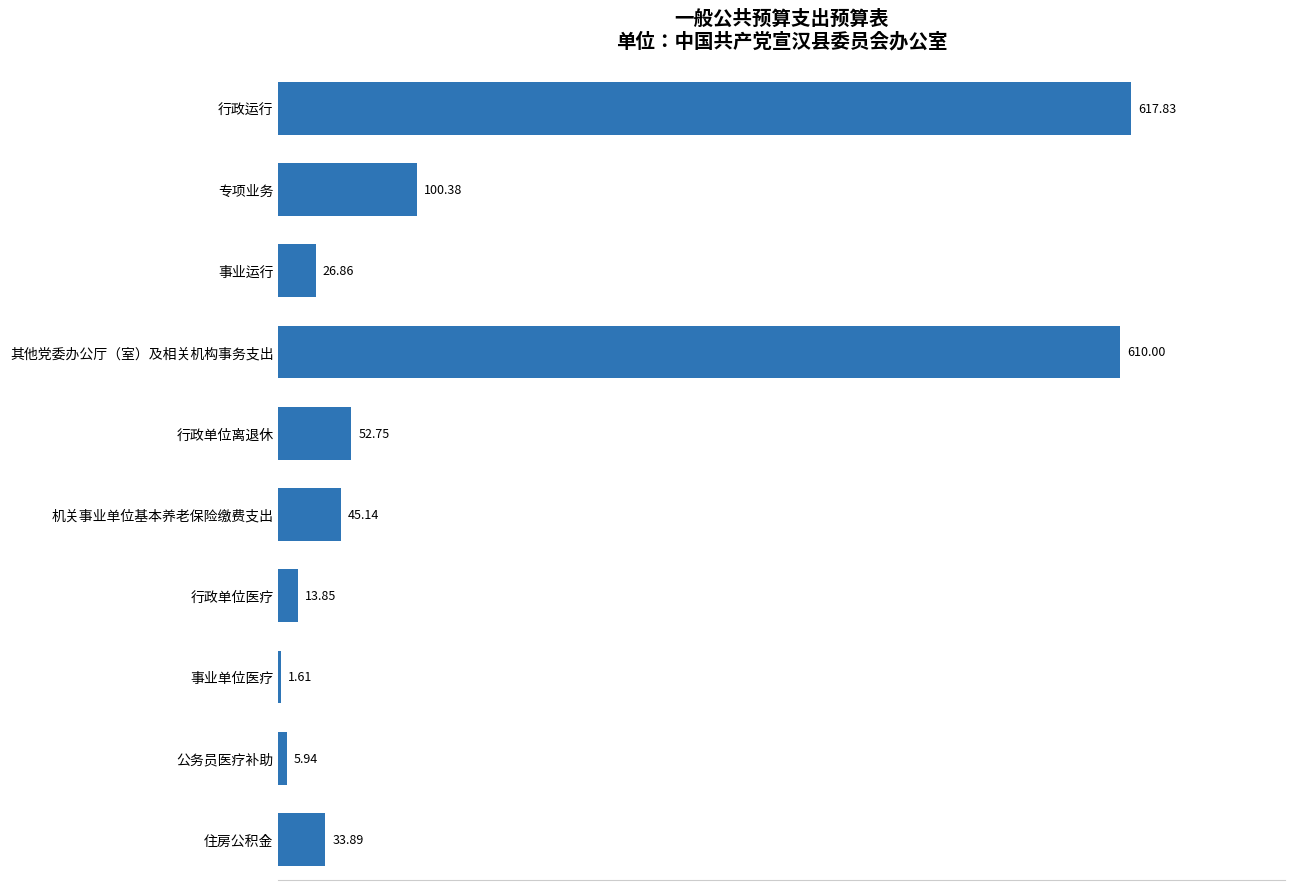

What is the sum of the values at 事业运行 and 行政单位医疗?

40.7